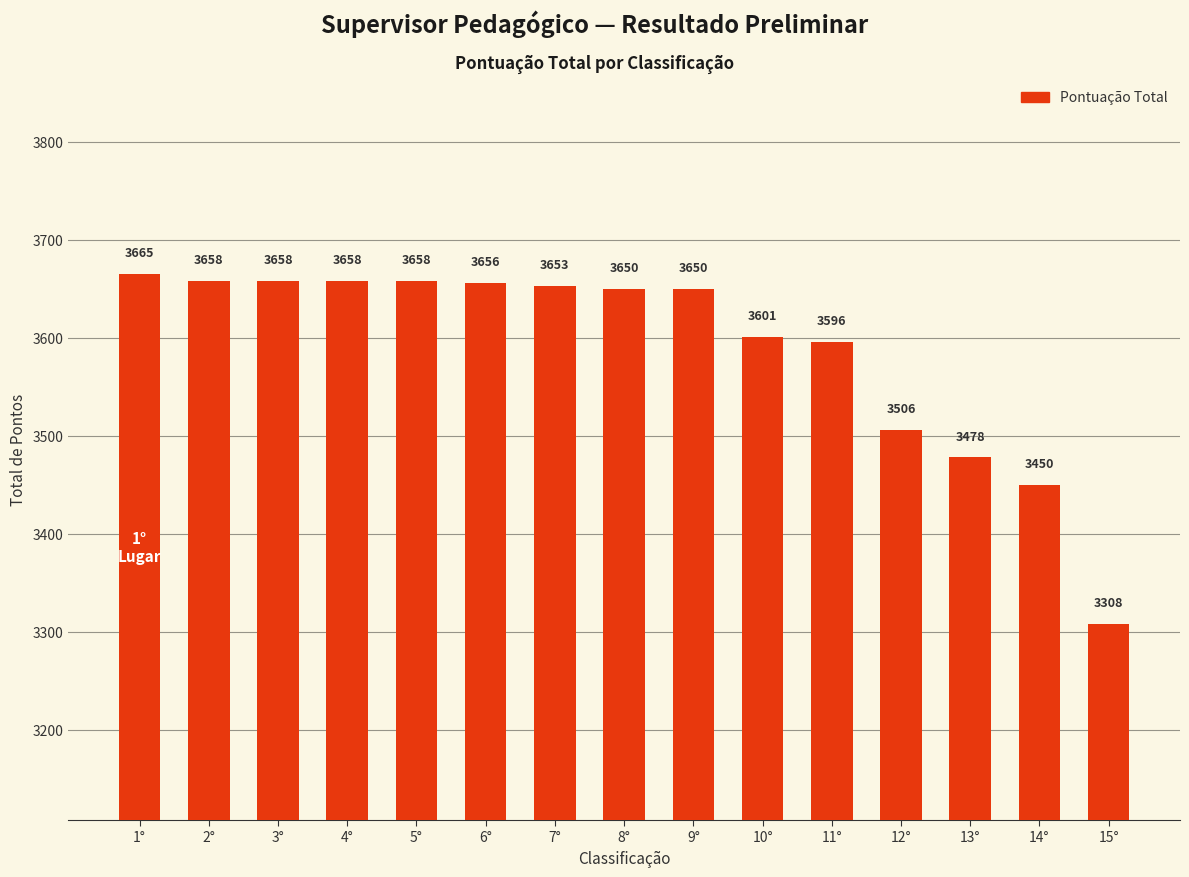

How many bars are there in total?

15